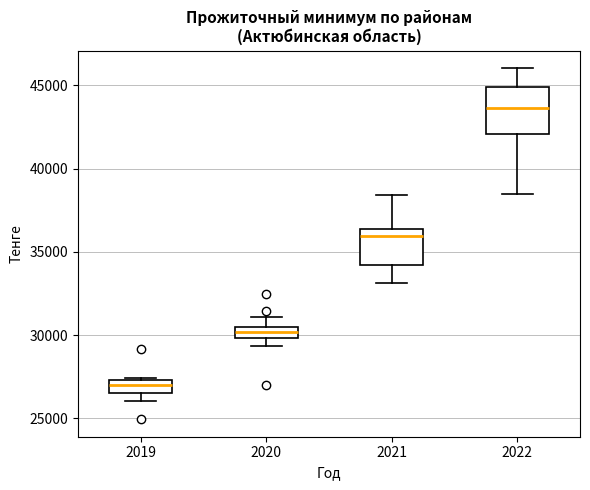

Which box has the highest median line?

2022